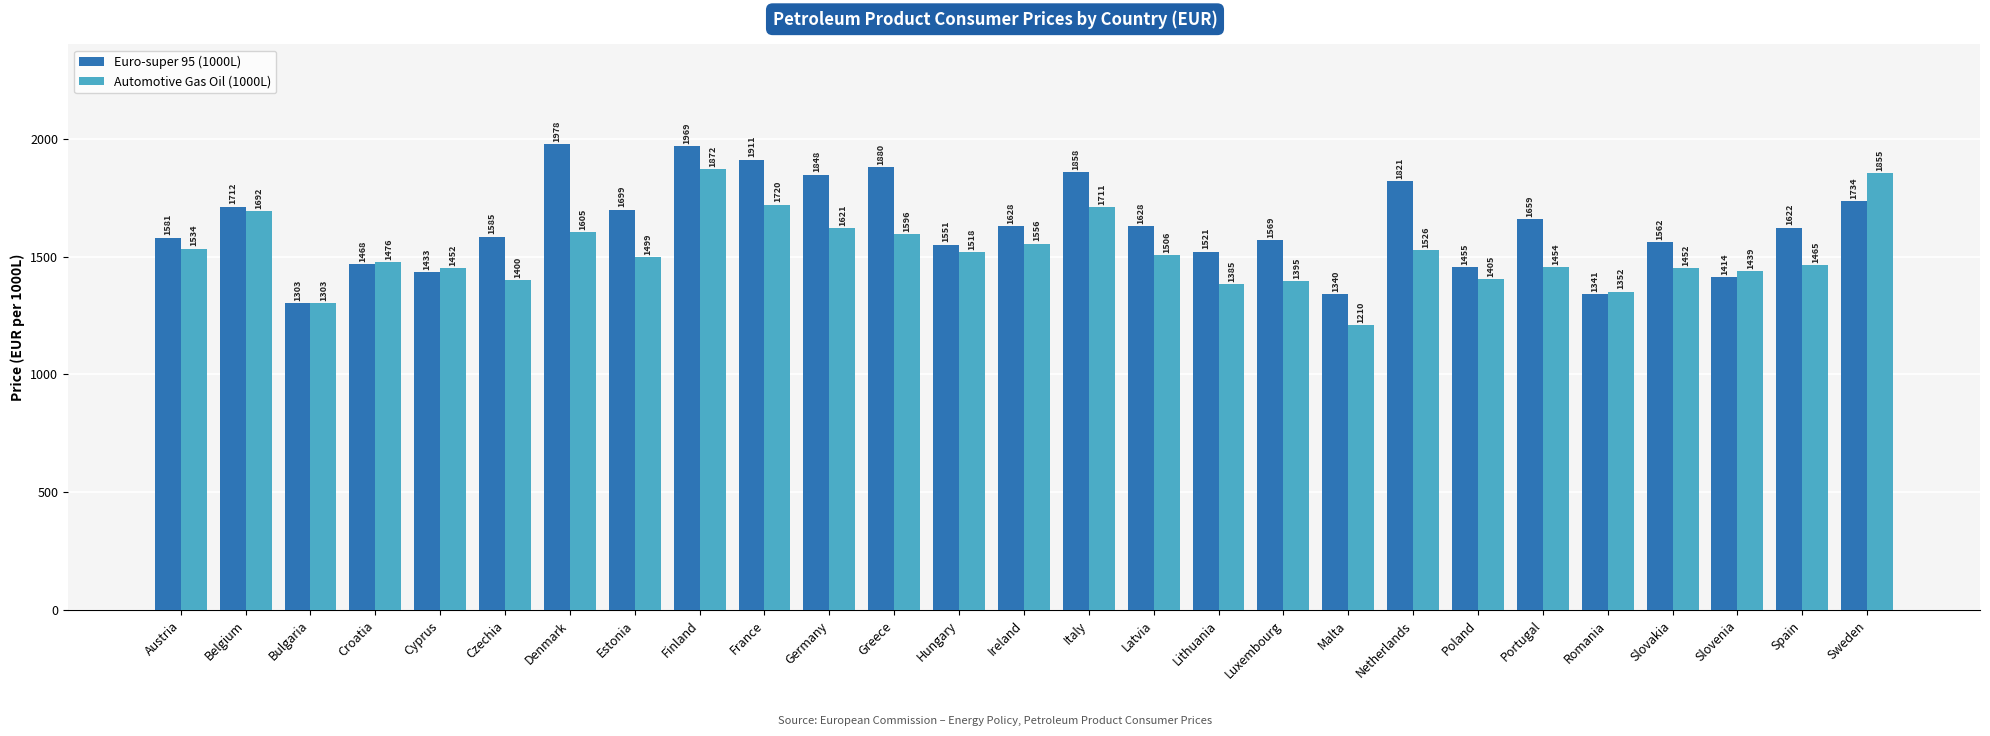

What is the spread (max minus min) of values at Greece?

284.0